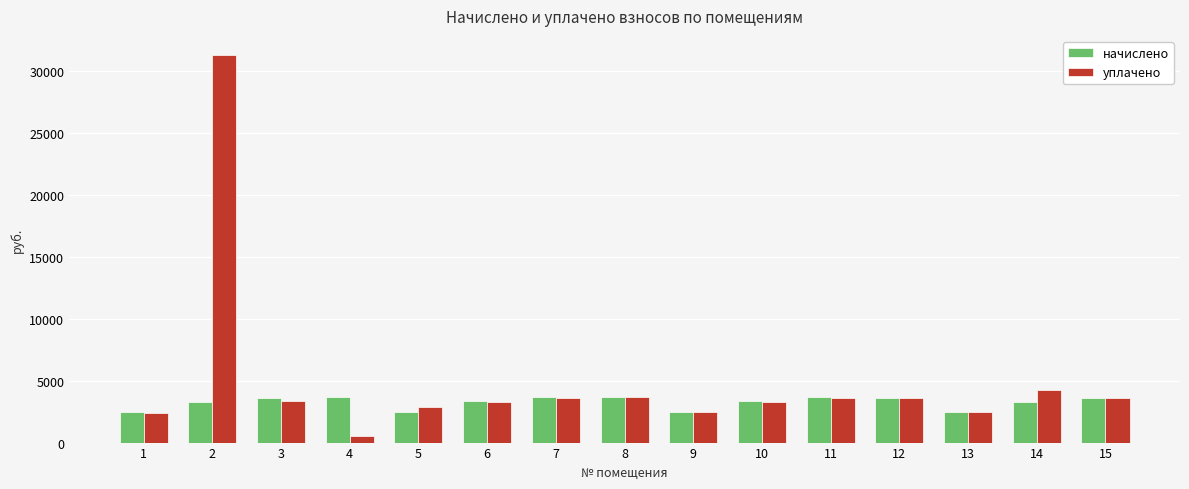

What is the average value of the начислено series?

3241.6